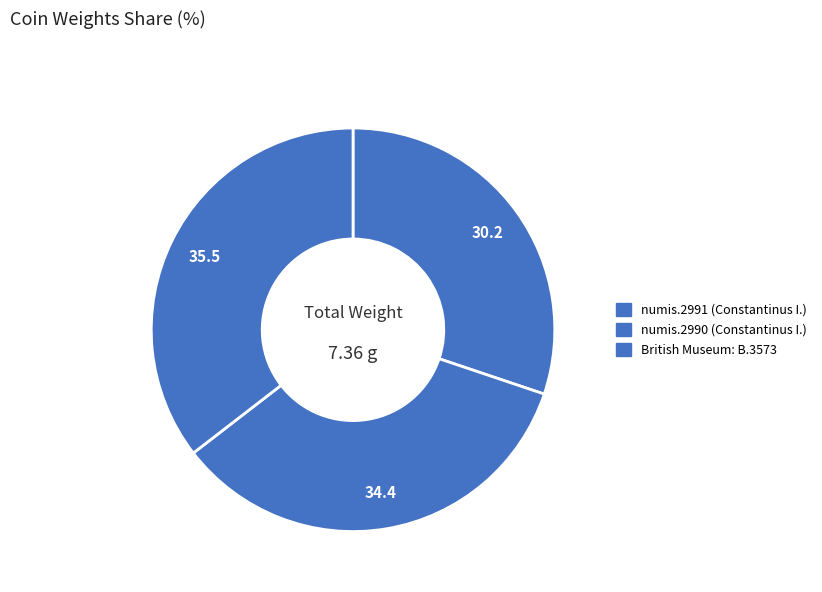

How many slices are in this pie chart?

3